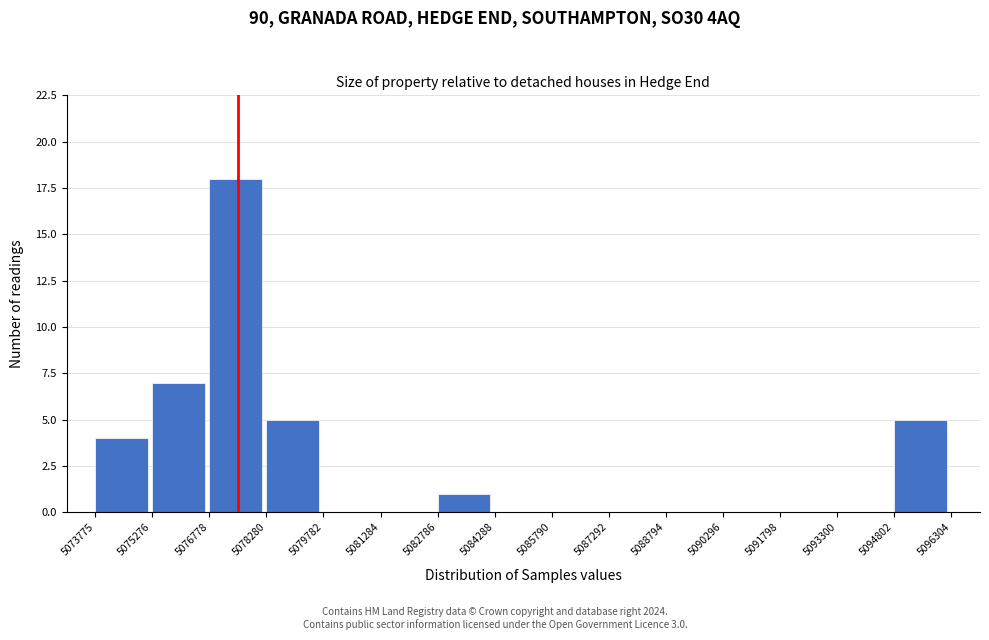

Which range on the x-axis has the tallest bar?

5076778 to 5078280